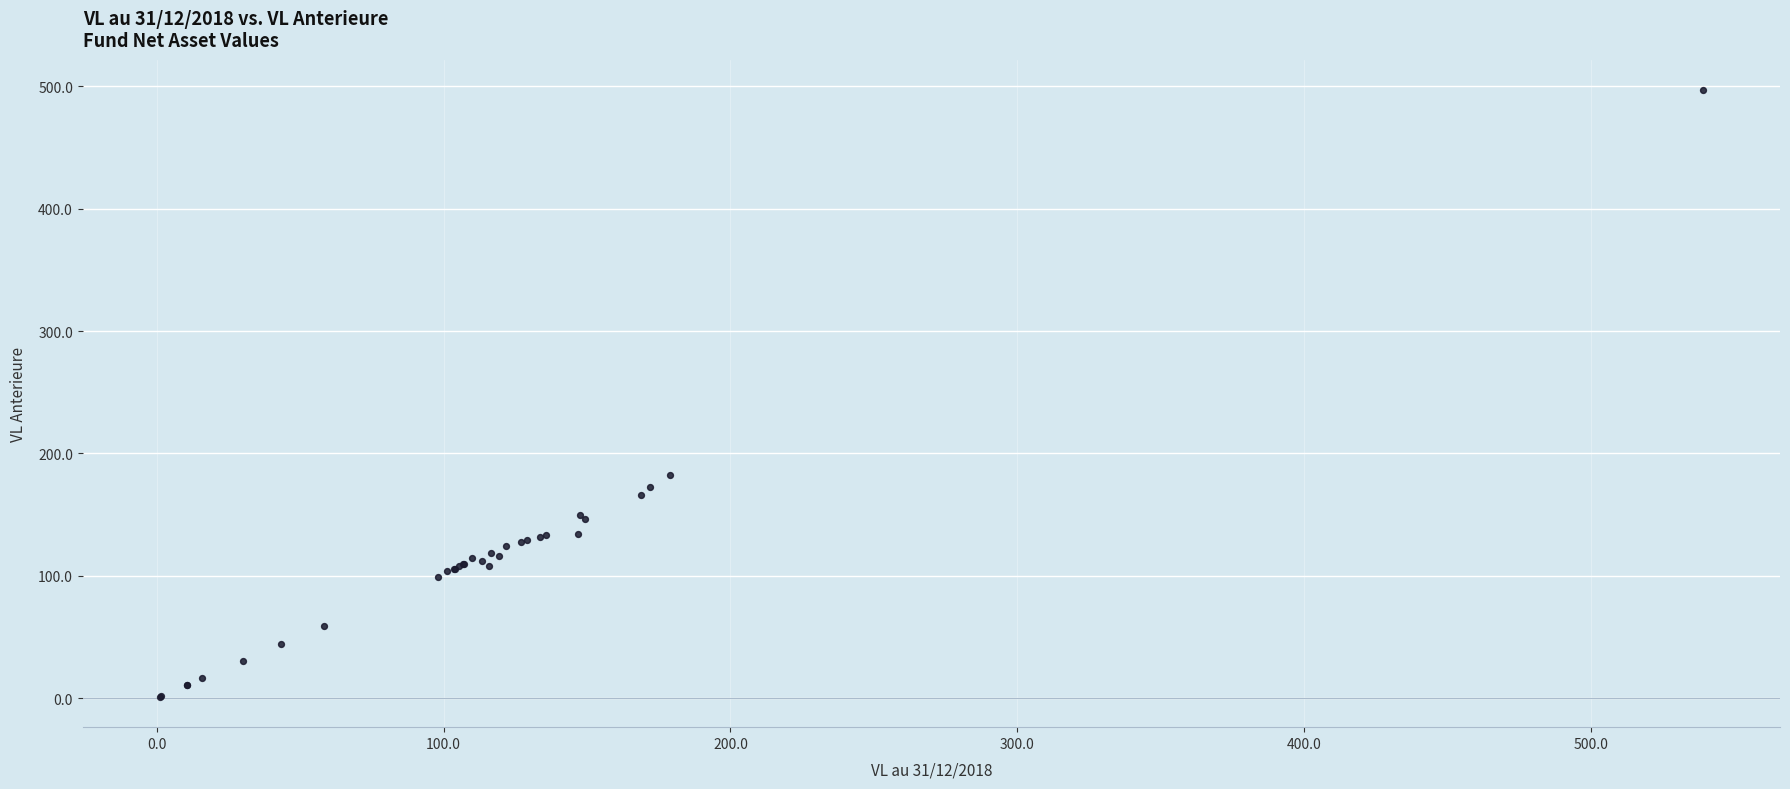

What Y value in the scatter plot is closest to 248?

182.6